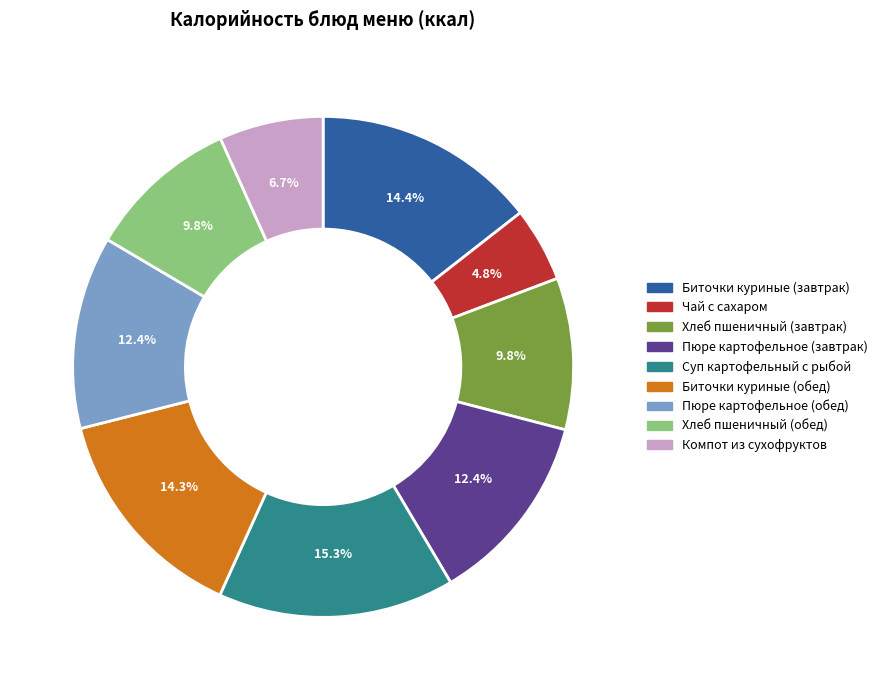

Which slice is the smallest?

Чай с сахаром